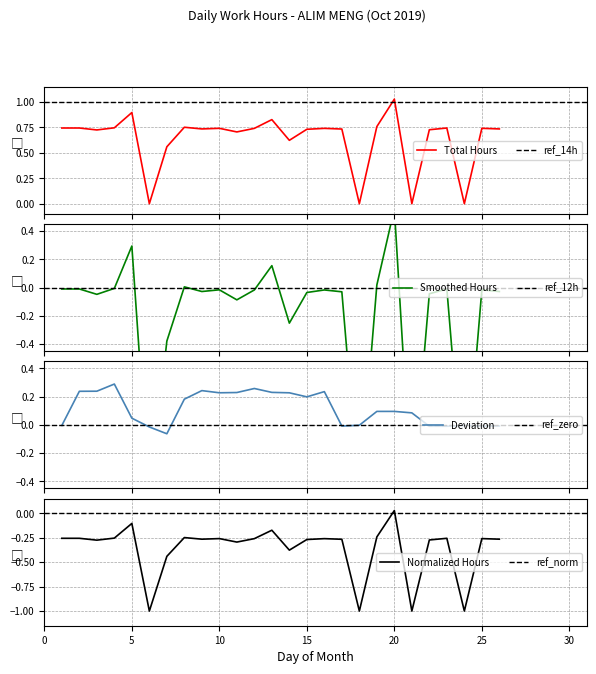

Rank the categories by value from lowest to highest.

6, 18, 21, 24, 7, 14, 11, 3, 22, 15, 17, 9, 26, 12, 16, 10, 25, 1, 2, 23, 4, 8, 19, 13, 5, 20